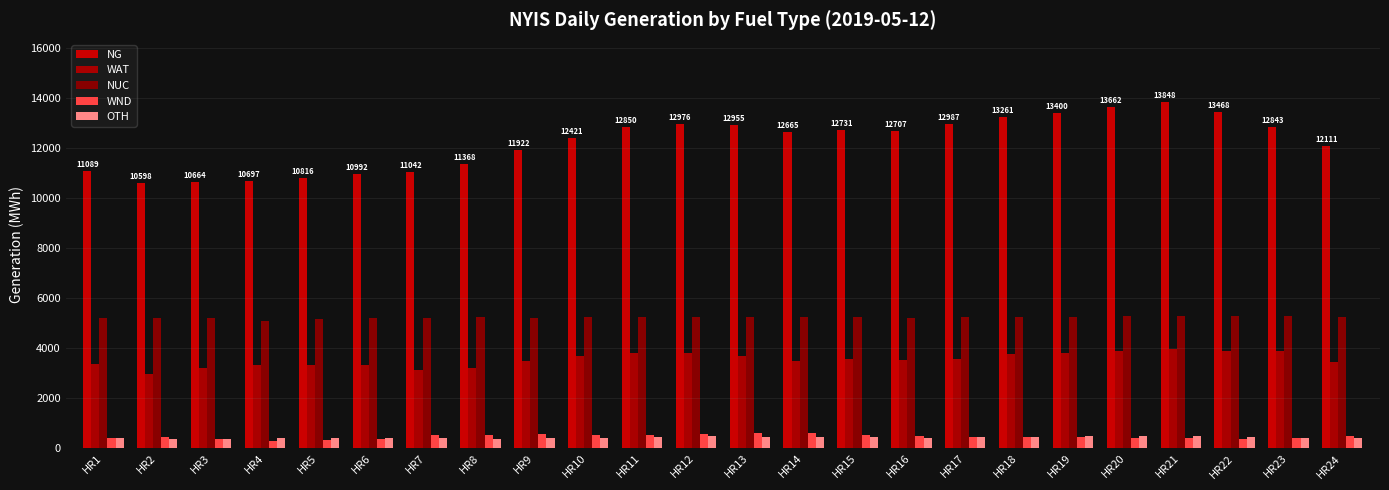

The value of NG at HR11 is 3735. True or false?

False